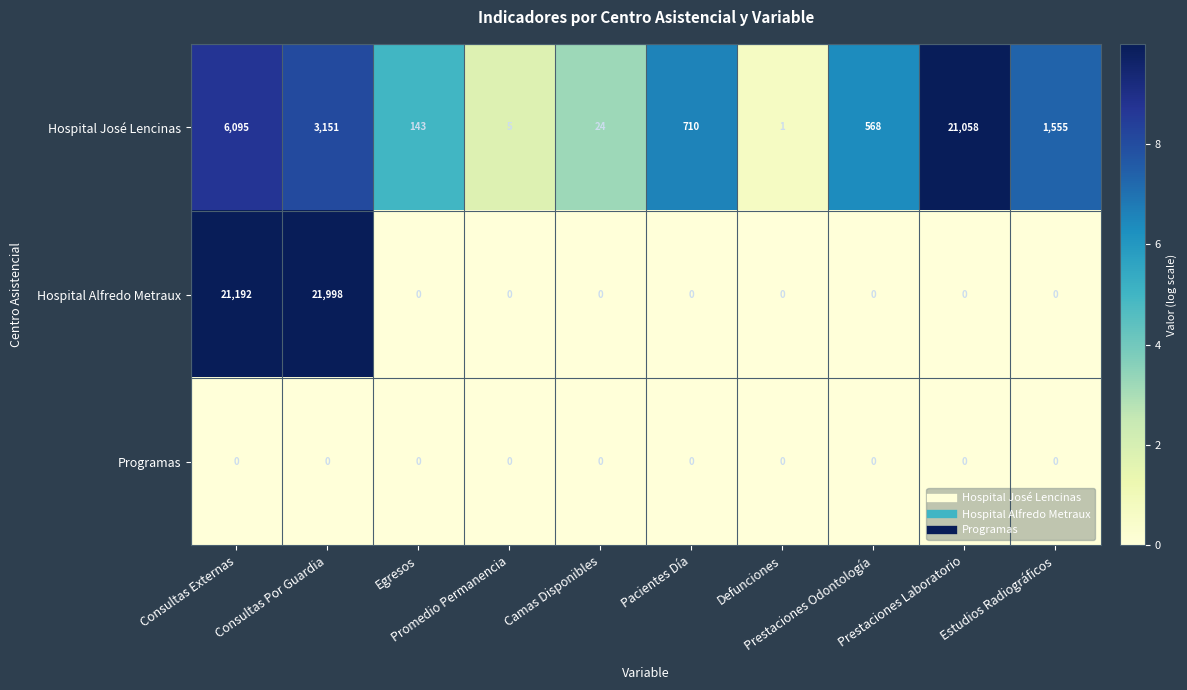

How many categories are shown in the chart?

10